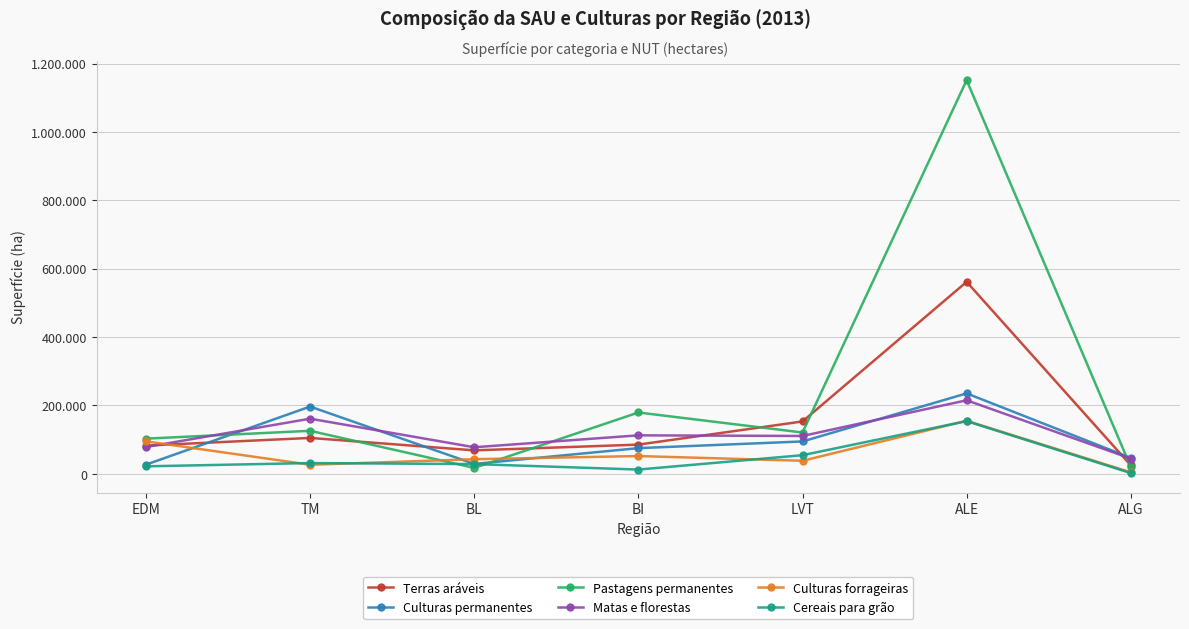

List the labels in order of Terras aráveis value, smallest first.

ALG, BL, EDM, BI, TM, LVT, ALE